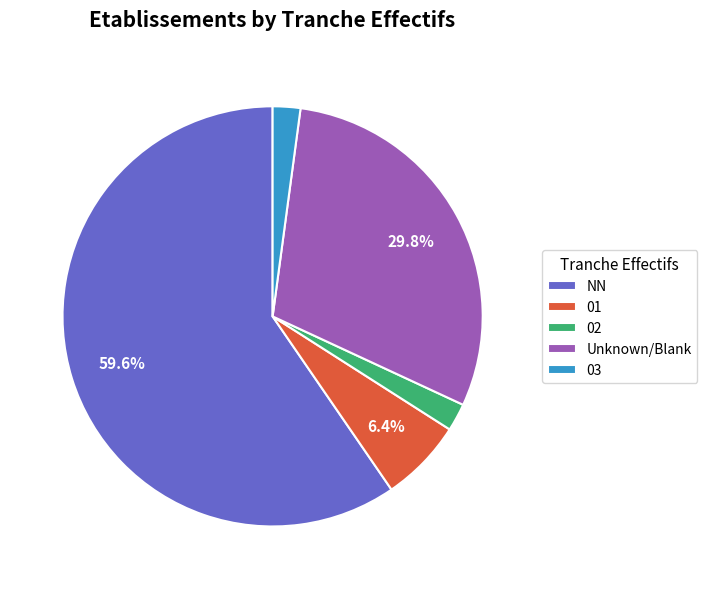

Does any single category account for the majority?

Yes